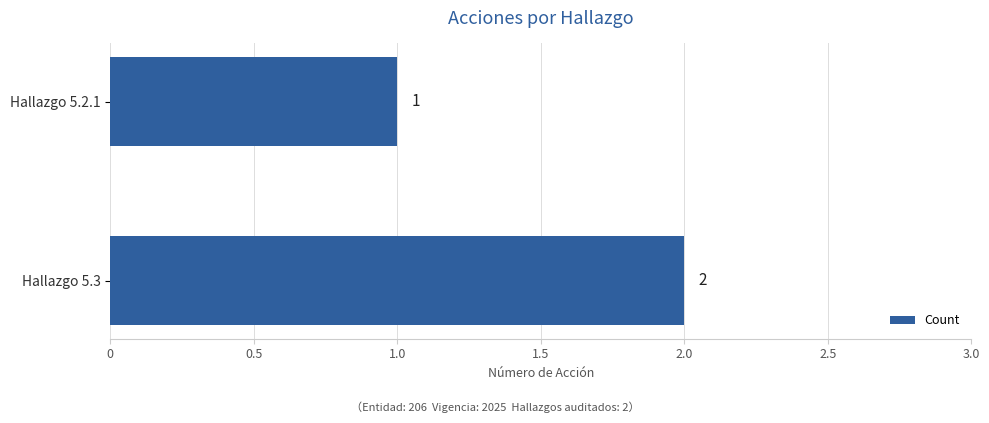

What is the sum of all values?

3